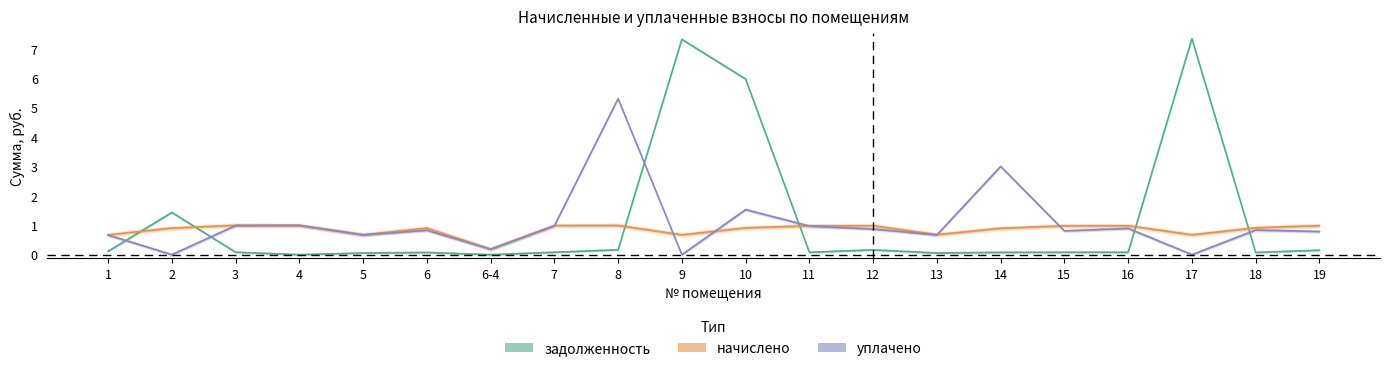

Count the number of categories in the chart.

20